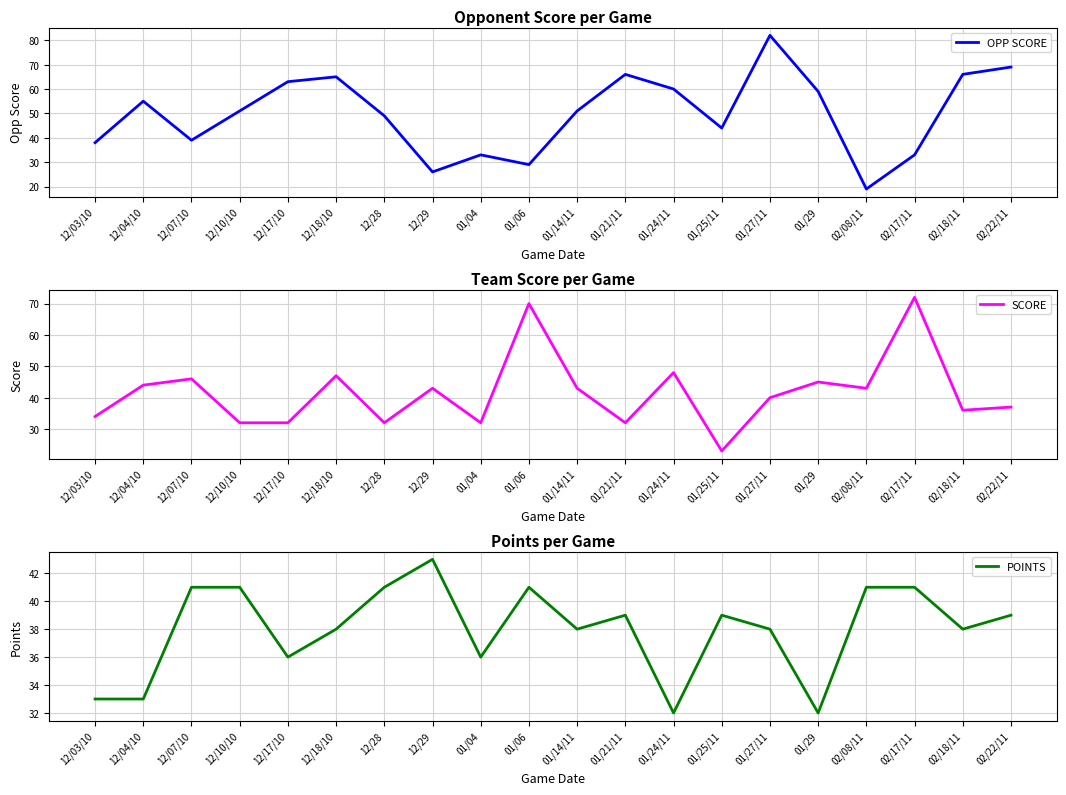

What is the approximate value of SCORE at 01/25/11, to the nearest 10?

20